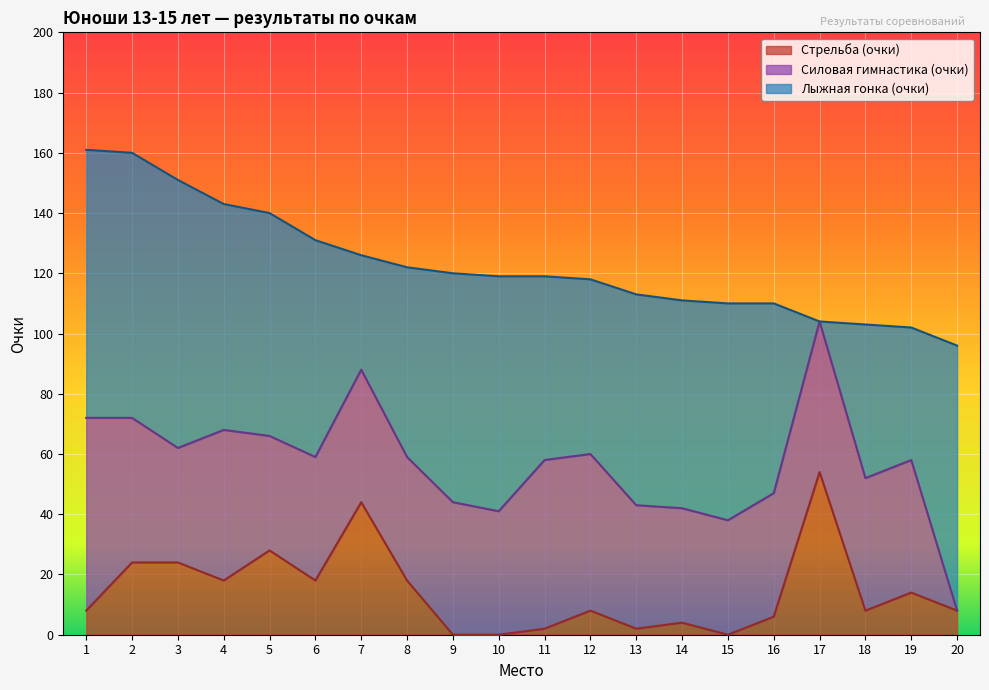

At how many categories does at least one series exceed 70?

10